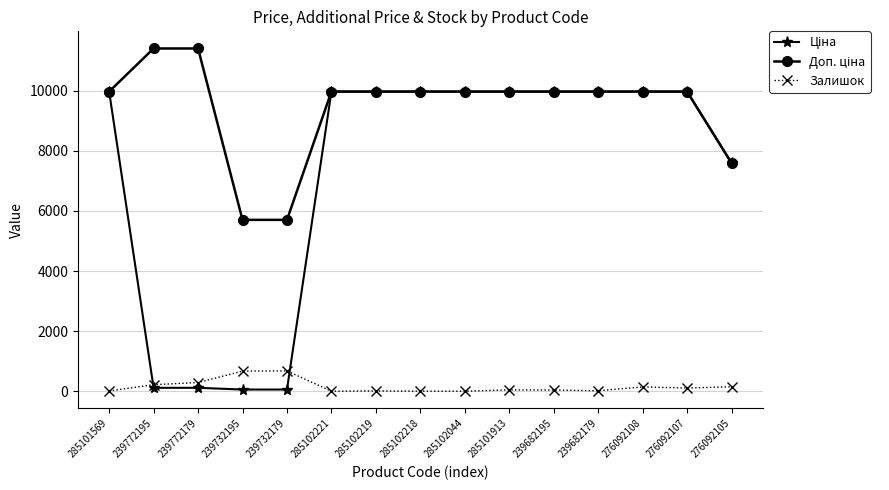

What is the difference between the Залишок values at 285102221 and 239682179?

13.0